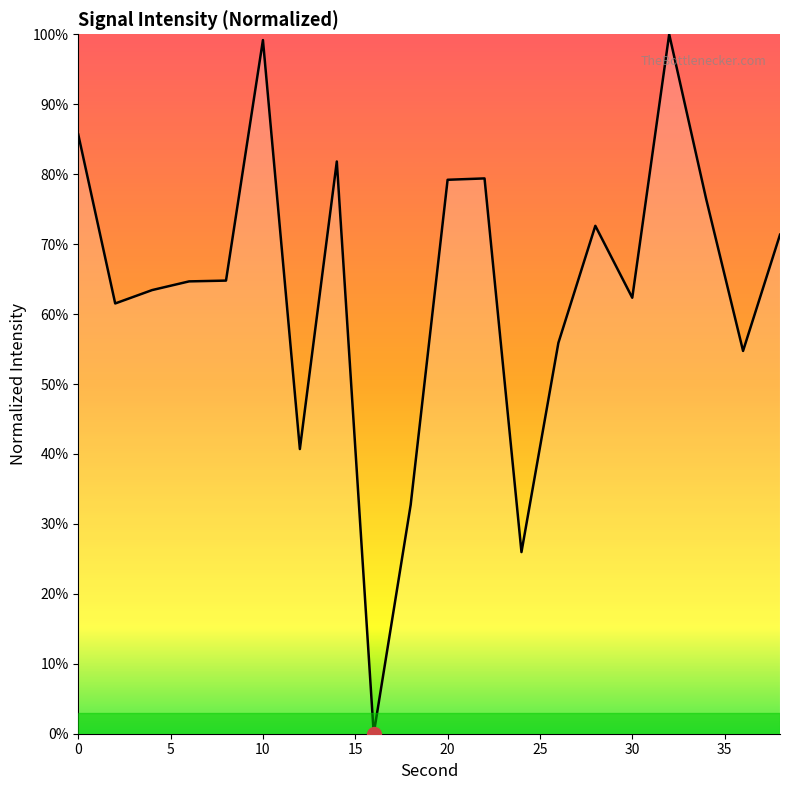

What is the maximum value shown in the chart?

100.0